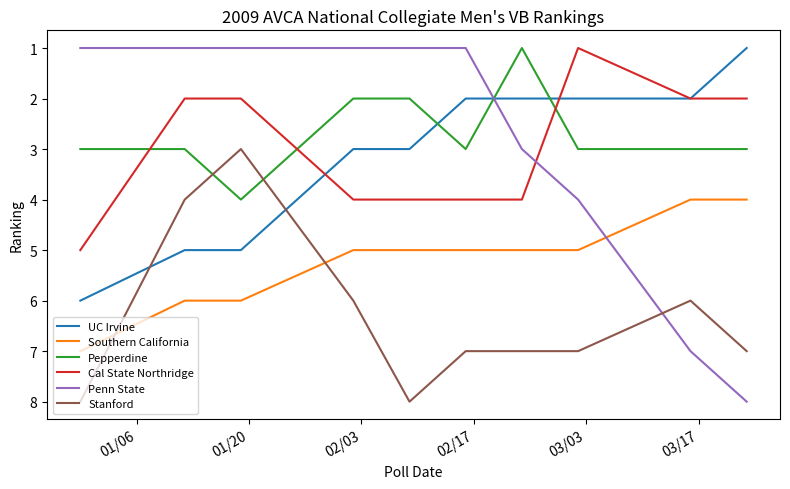

True or false: Penn State and Stanford cross at least once.

True